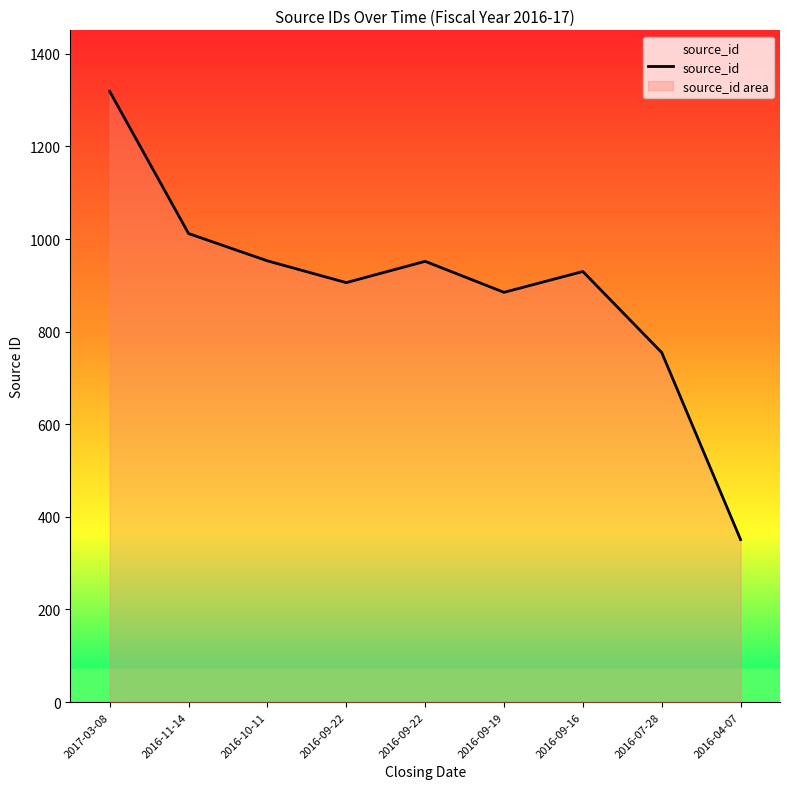

How many data points are above 930?

4